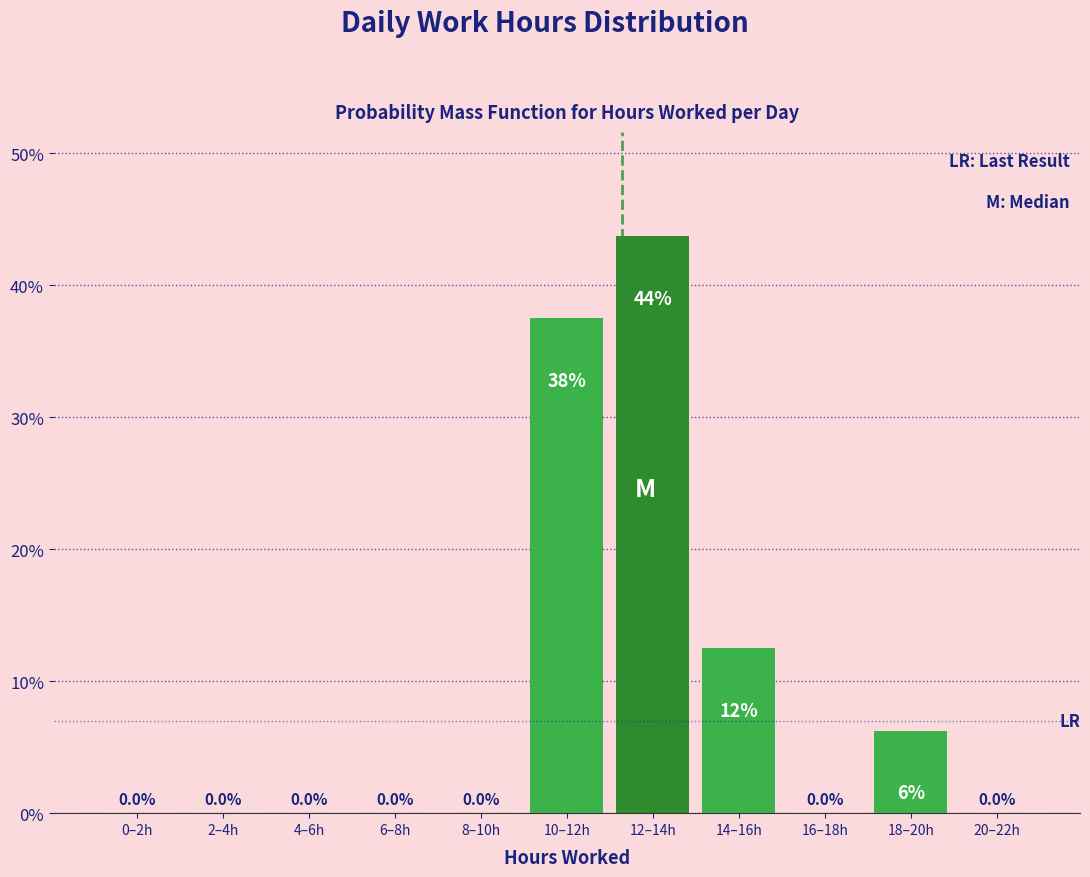

What value does the data have at 14–16h?

12.5